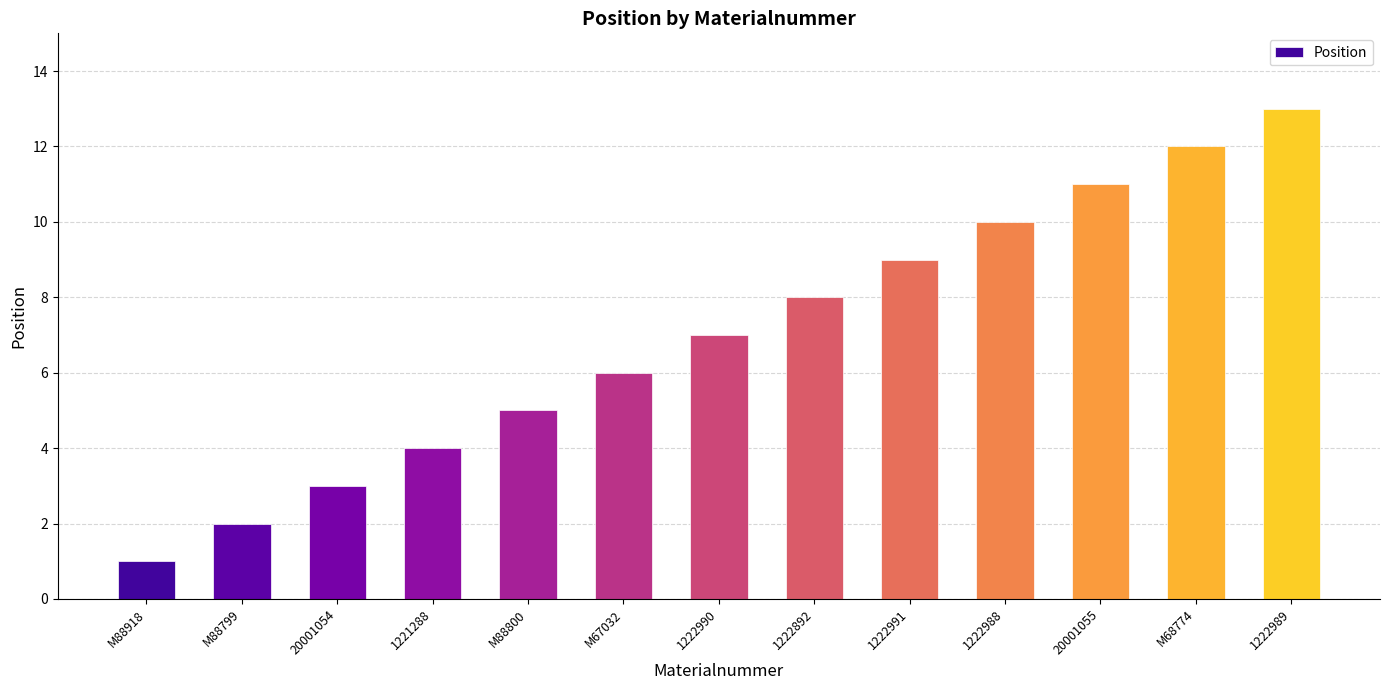

What value does the data have at M88800?

5